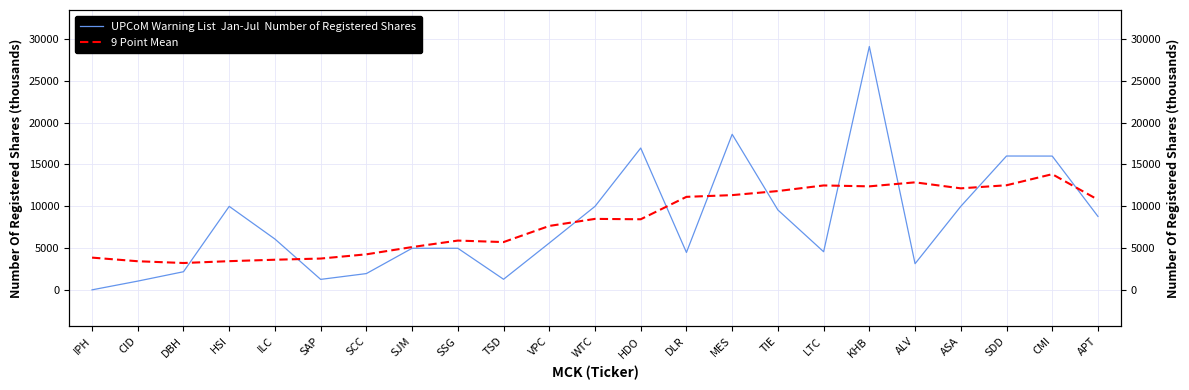

Reading left to right, list all the values displayed in this chart.

UPCoM Warning List  Jan-Jul  Number of Registered Shares: 38.4	1082.0	2200.0	10000.0	6100.4	1287.0	1980.0	5000.0	5000.0	1300.0	5625.0	10000.0	16959.9	4500.0	18600.0	9569.9	4586.0	29075.5	3157.9	10000.0	16007.7	16000.0	8800.0
9 Point Mean: 3884.2	3451.3	3241.1	3461.0	3632.0	3772.2	4276.9	5143.6	5916.9	5739.1	7662.8	8506.1	8460.1	11135.1	11341.6	11827.7	12495.2	12388.6	12866.3	12149.6	12518.2	13840.2	10793.1